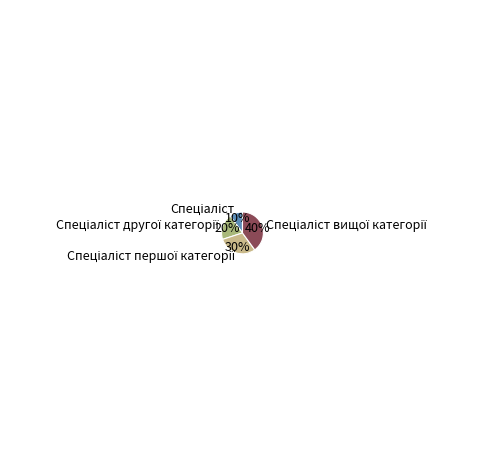

Is there a majority slice in this chart?

No